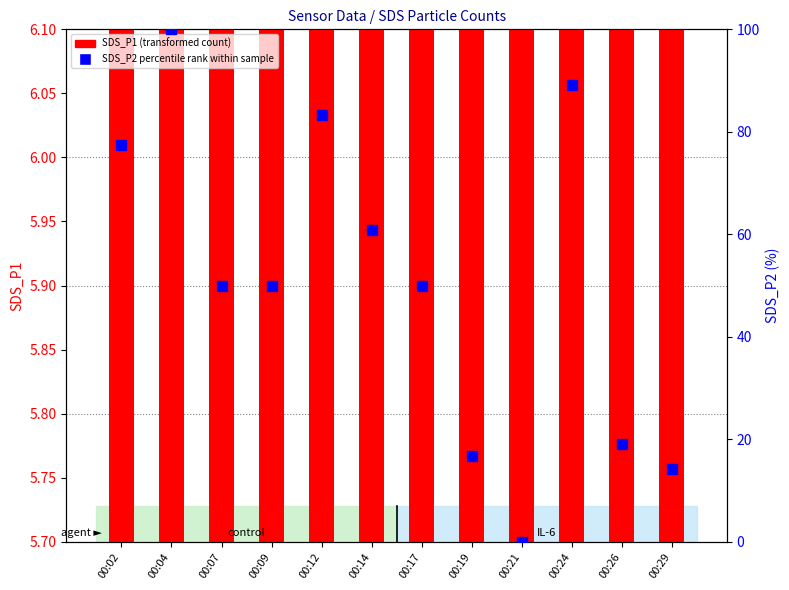

List the series in order of their overall mean, lowest first.

SDS_P1 (transformed count), SDS_P2 percentile rank